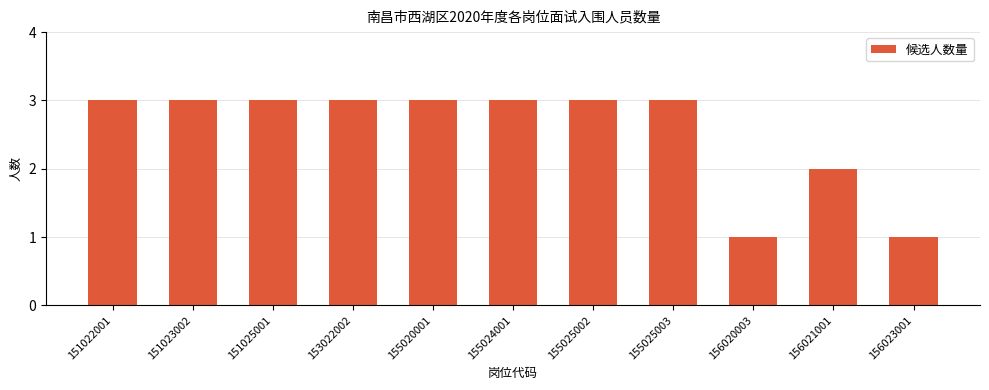

What is the average value?

3